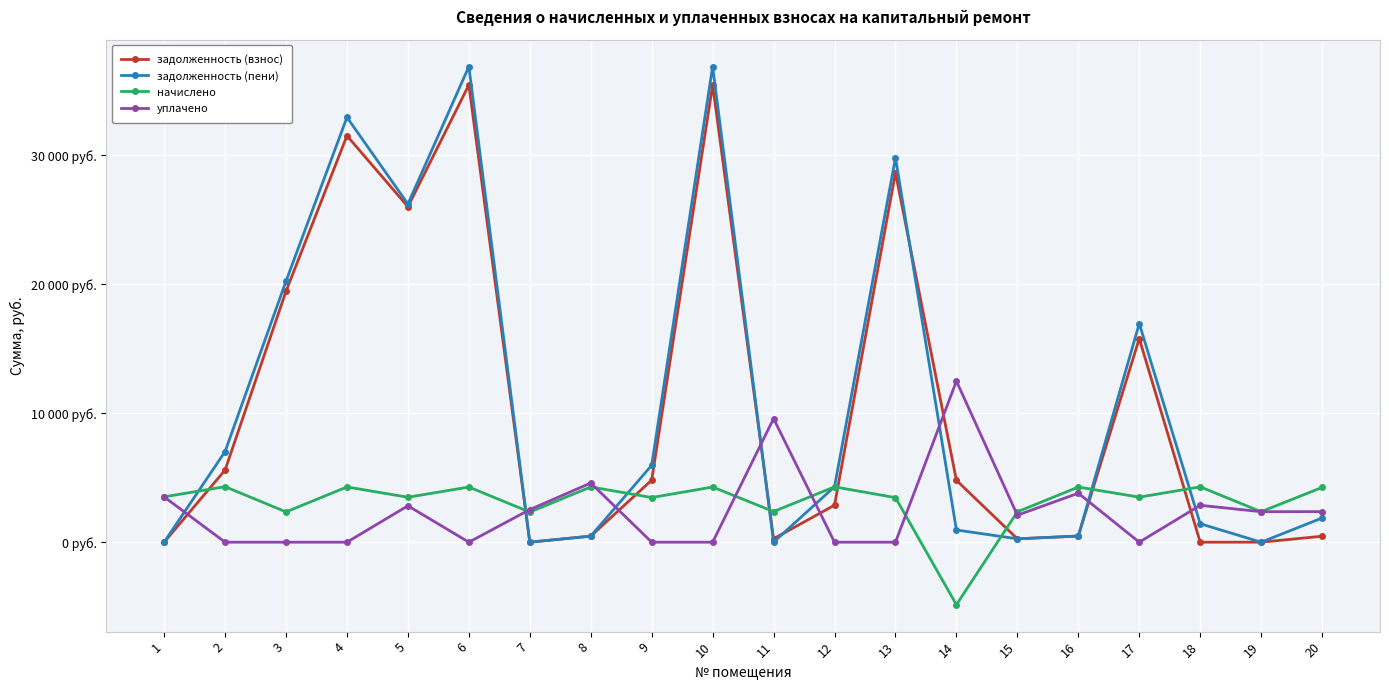

Does the chart have visible grid lines?

Yes